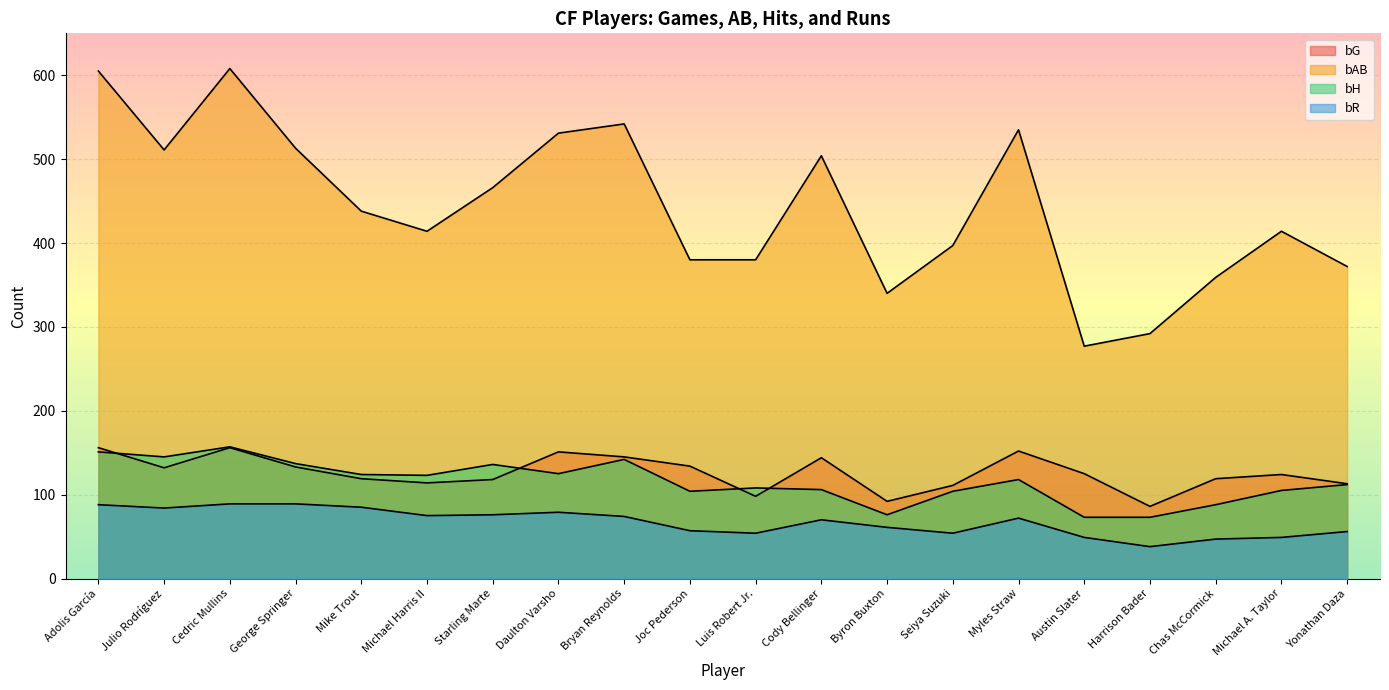

Which series has the largest total across all categories?

bAB